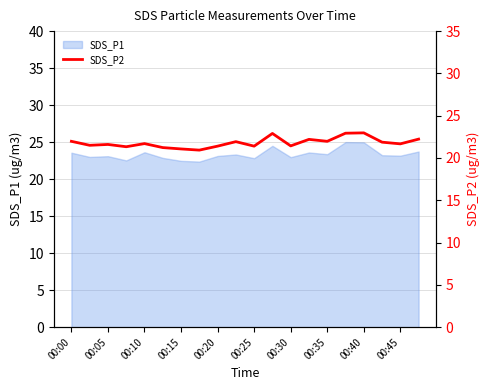

Is it true that the value at 19 is 22.2?

True